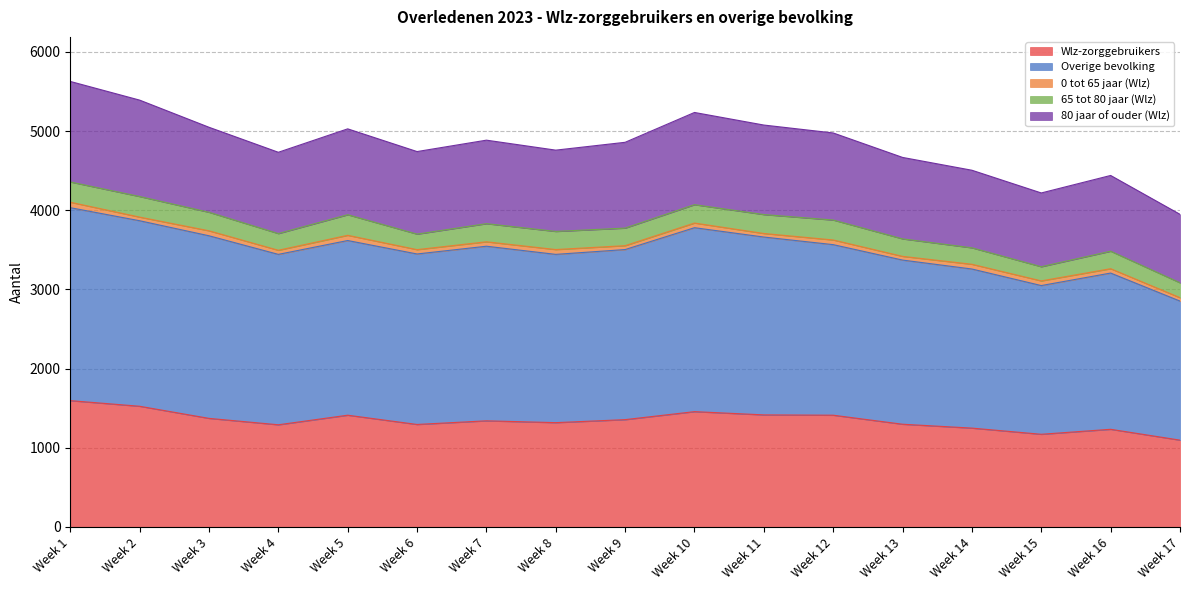

What is the minimum value for Wlz-zorggebruikers?

1096